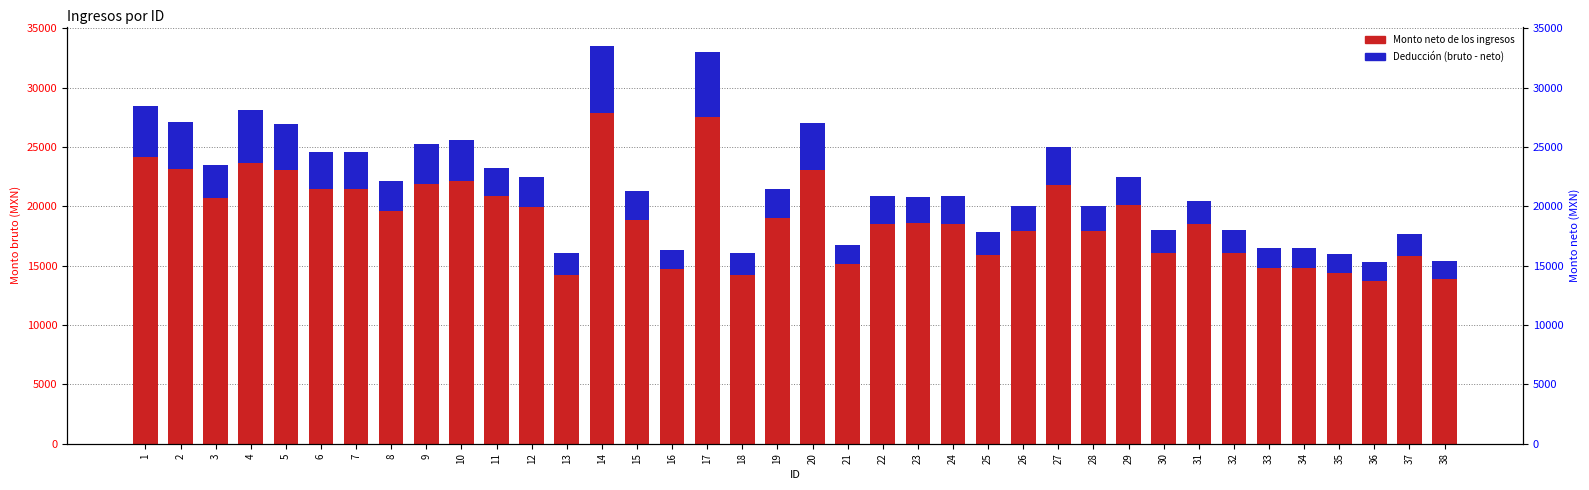

What is the maximum value for Monto neto de los ingresos?

27826.6